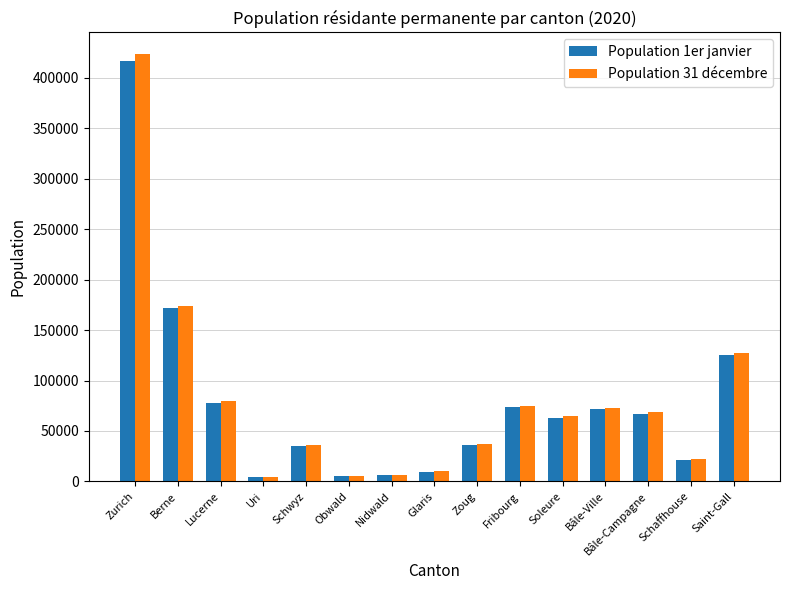

The Population 1er janvier series shows 66853 at Bâle-Campagne. True or false?

True